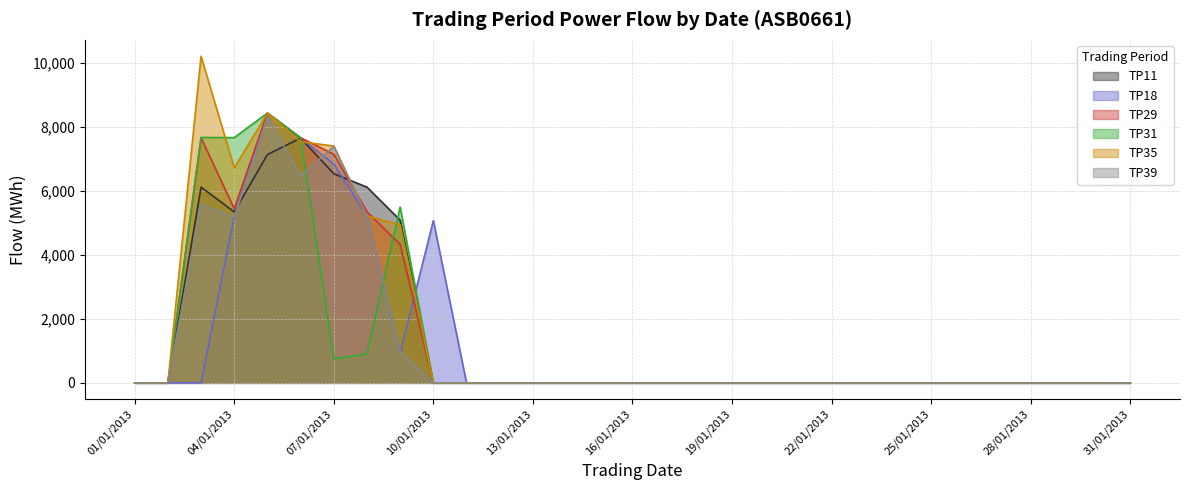

What is the difference between the TP18 values at 05/01/2013 and 22/01/2013?

8430.2